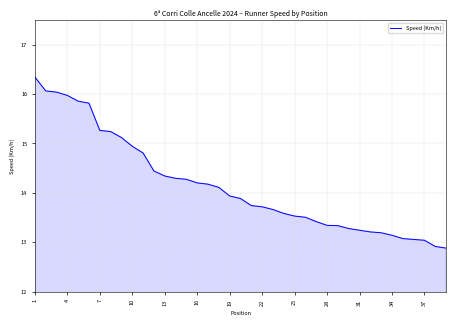

What is the maximum value shown in the chart?

16.3